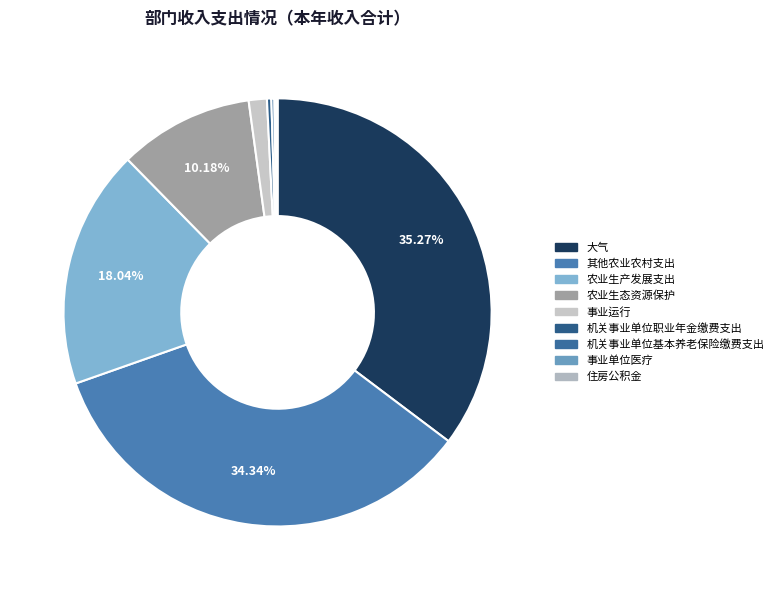

Does any single category account for the majority?

No